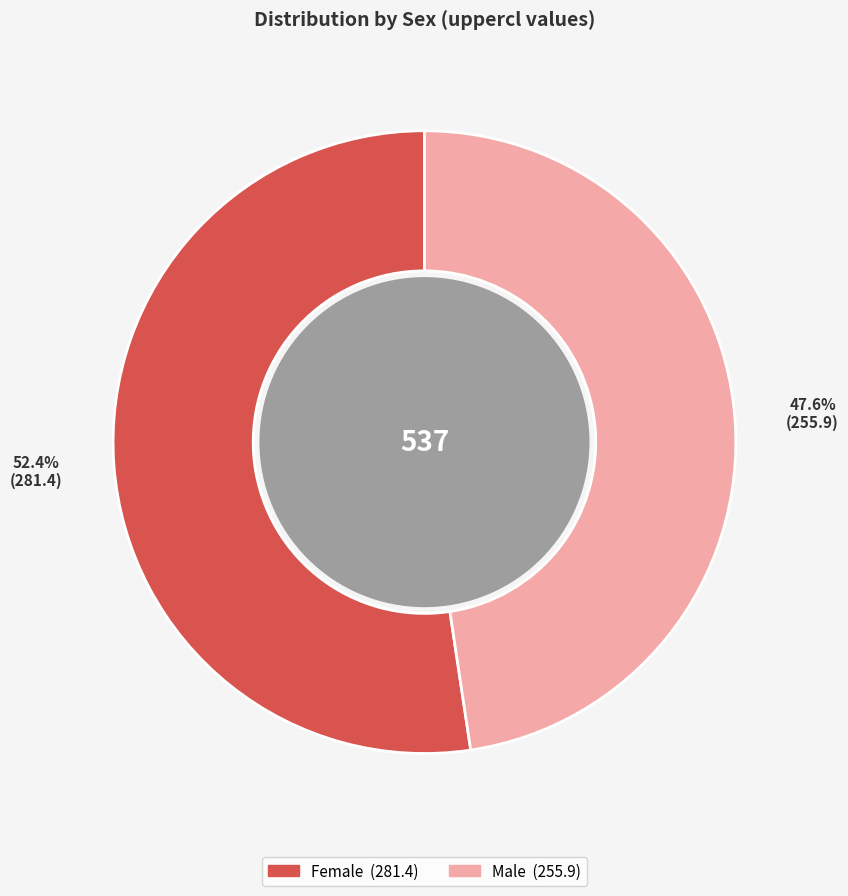

Is there a majority slice in this chart?

Yes